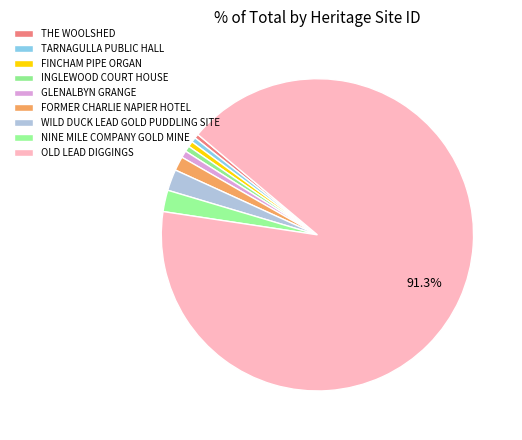

The FORMER CHARLIE NAPIER HOTEL slice represents 16% of the pie. True or false?

False